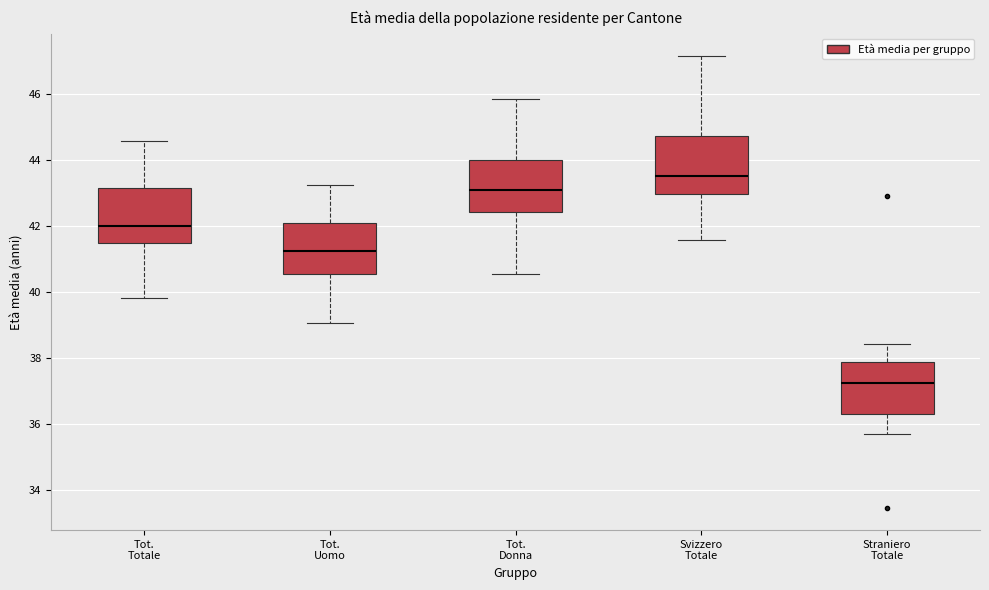

Which box's median line is the lowest?

Straniero Totale